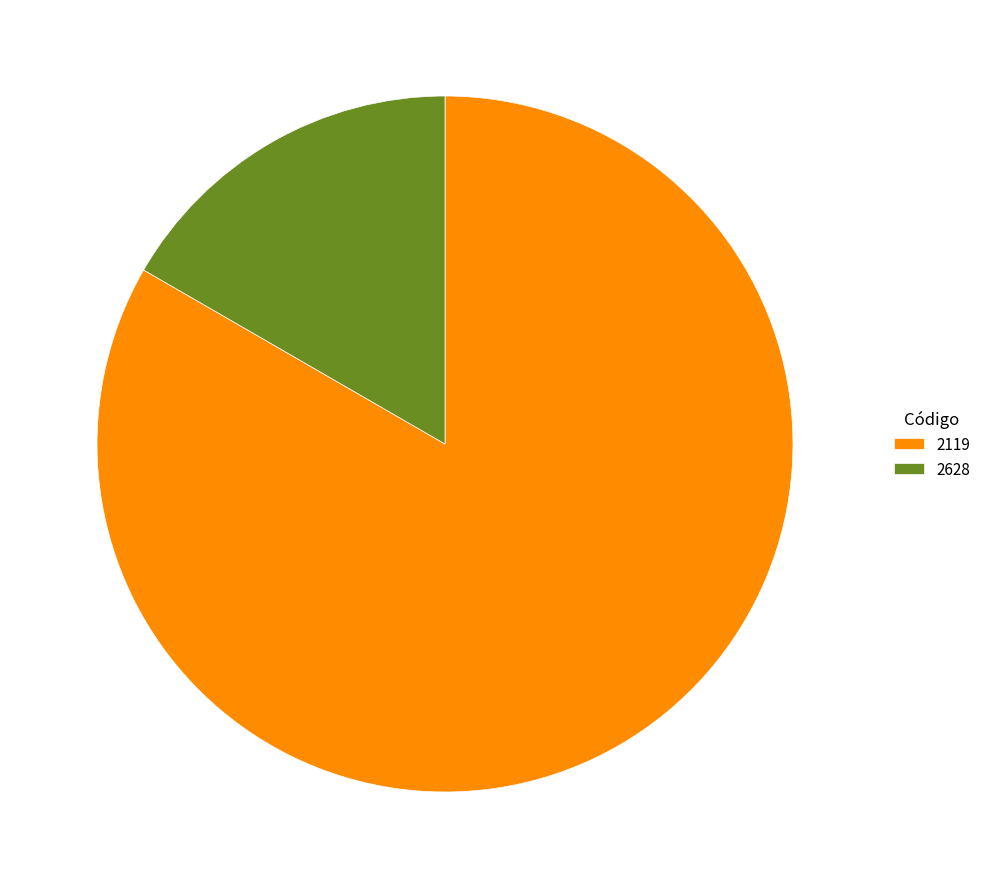

Do 2119 and 2628 together represent more than half of the pie?

Yes